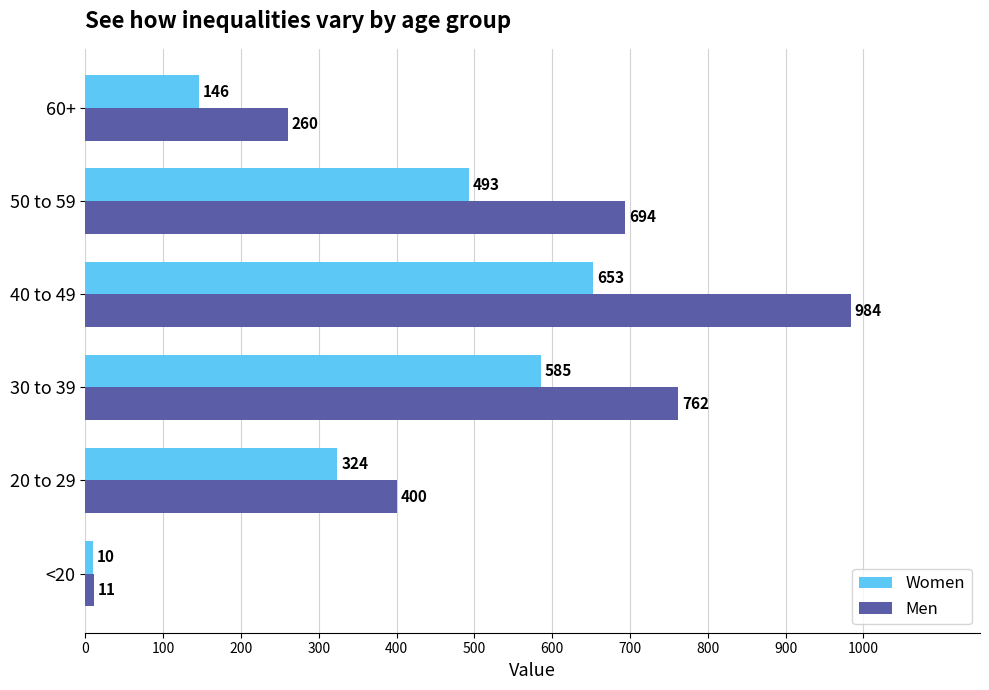

Which category has the highest value in the Women series?

40 to 49